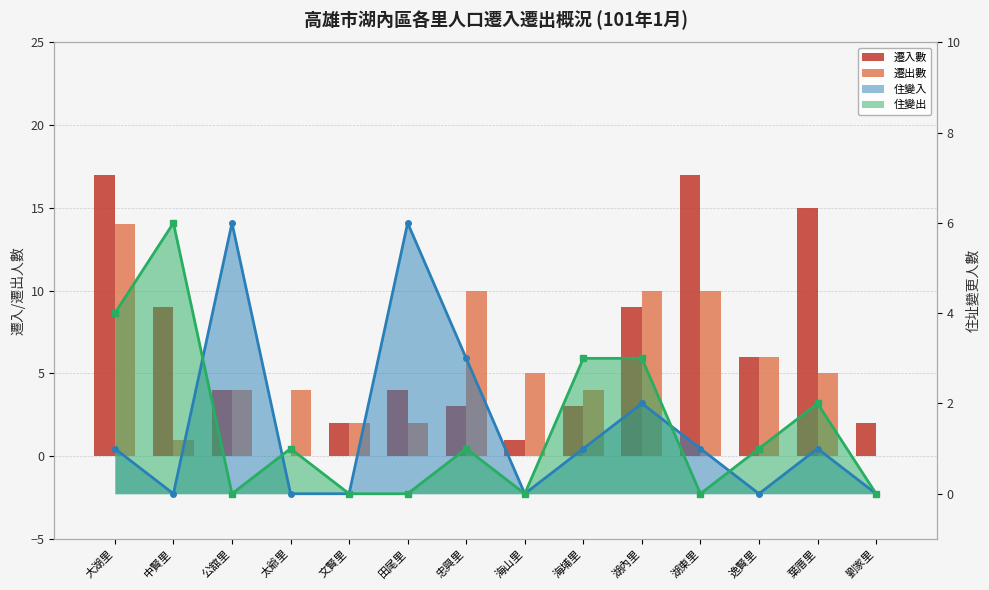

How many bars are there in each group?

2